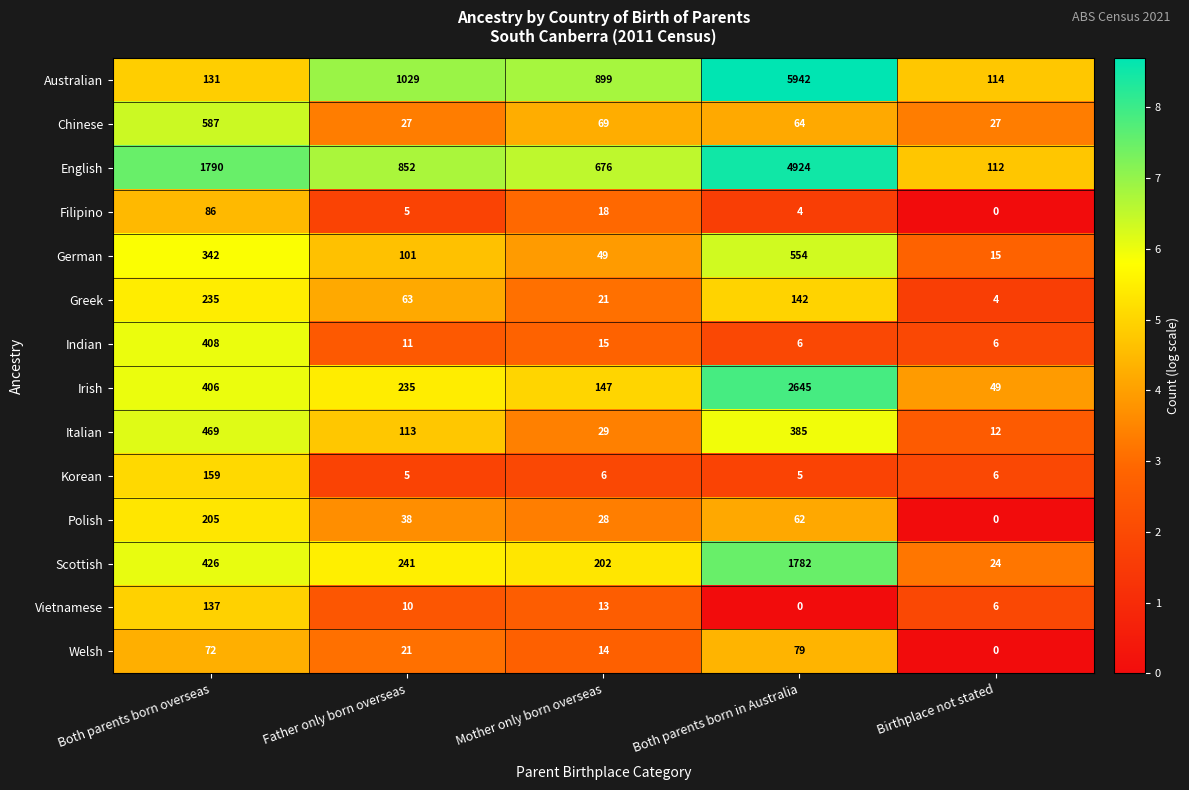

Is it true that Scottish equals 272 at Mother only born overseas?

False